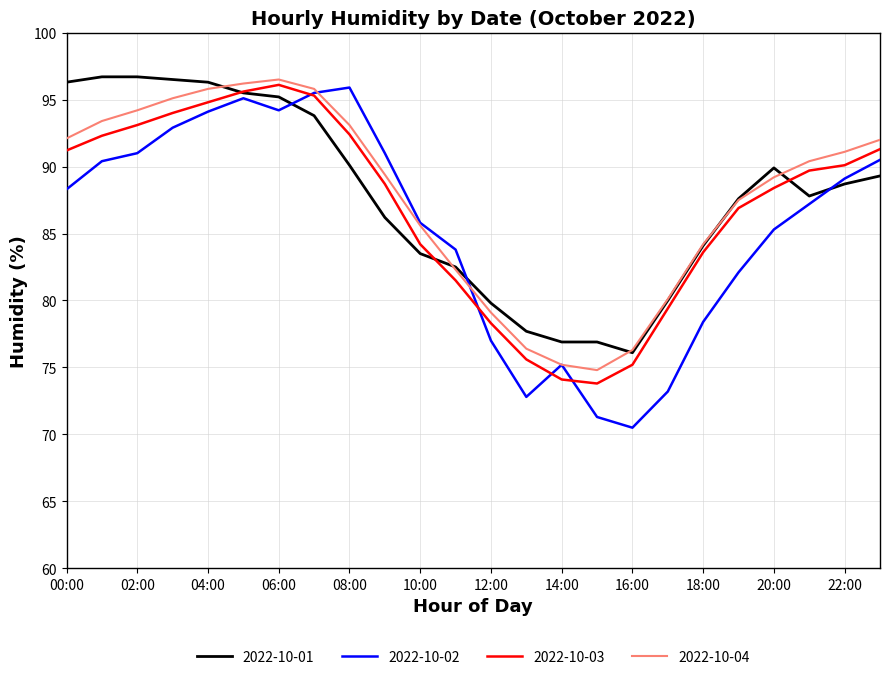

Which series has the largest range (max minus min)?

2022-10-02